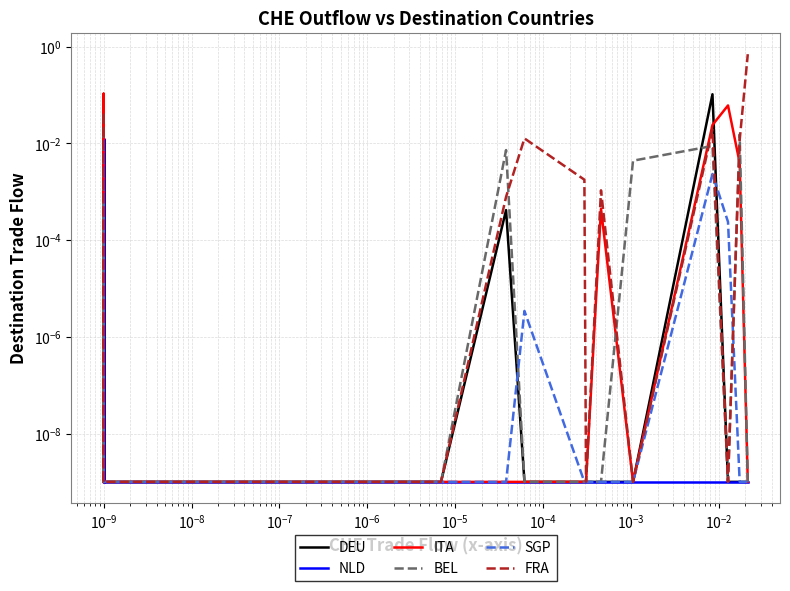

What are all the series names shown in the legend?

DEU, NLD, ITA, BEL, SGP, FRA